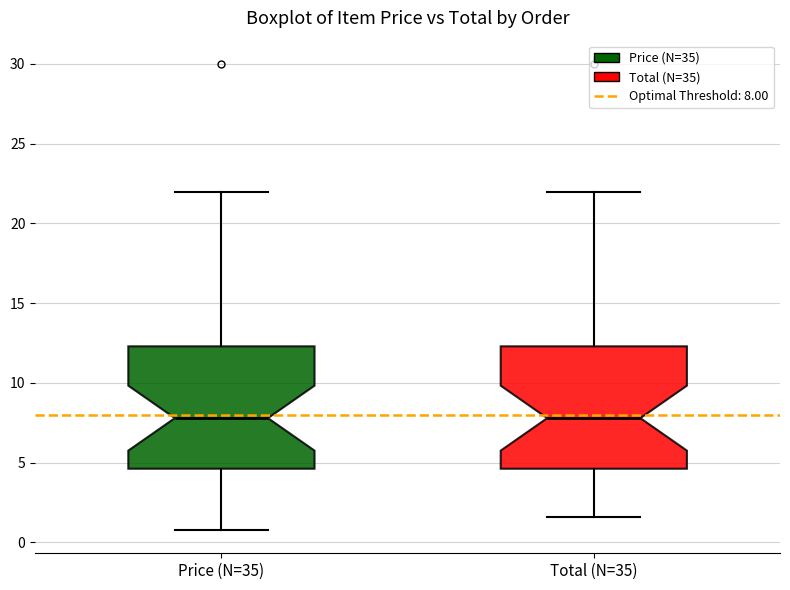

Where does the median line of the box for Price (N=35) sit on the y-axis? The values are not printed on the chart, so give them approximately, as read against the axis.

8.0